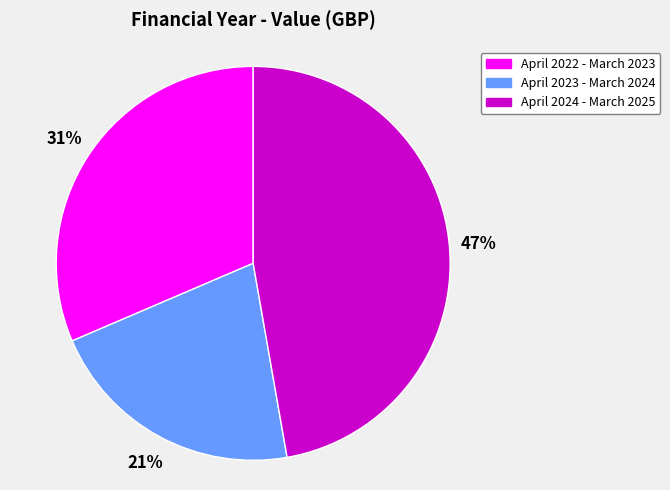

Count the number of slices in the pie.

3